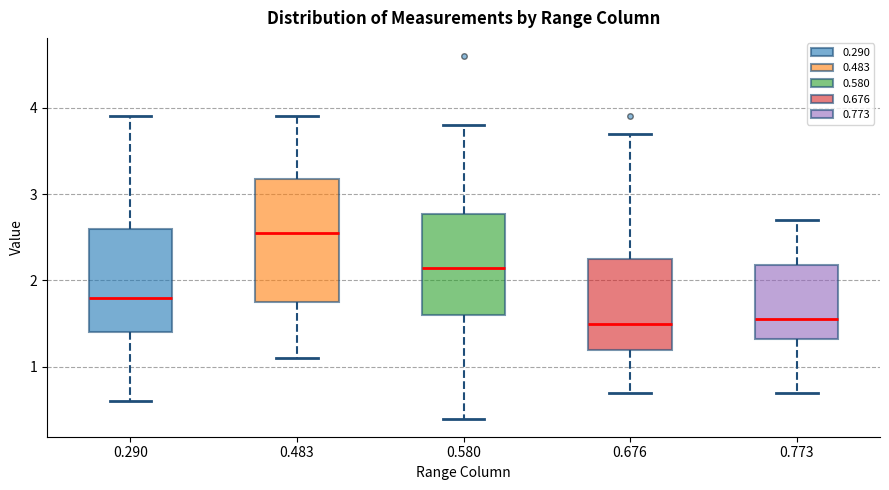

Reading left to right, read every box against the y-axis: the position of its median line, the range the box covers, and the ends of its whiskers. The values are not printed on the chart, so give them approximately, as read against the axis.

0.290: median 1.8, box 1.4 to 2.6, whiskers 0.6 to 3.9
0.483: median 2.6, box 1.8 to 3.2, whiskers 1.1 to 3.9
0.580: median 2.2, box 1.6 to 2.8, whiskers 0.4 to 3.8
0.676: median 1.5, box 1.2 to 2.3, whiskers 0.7 to 3.7
0.773: median 1.6, box 1.3 to 2.2, whiskers 0.7 to 2.7